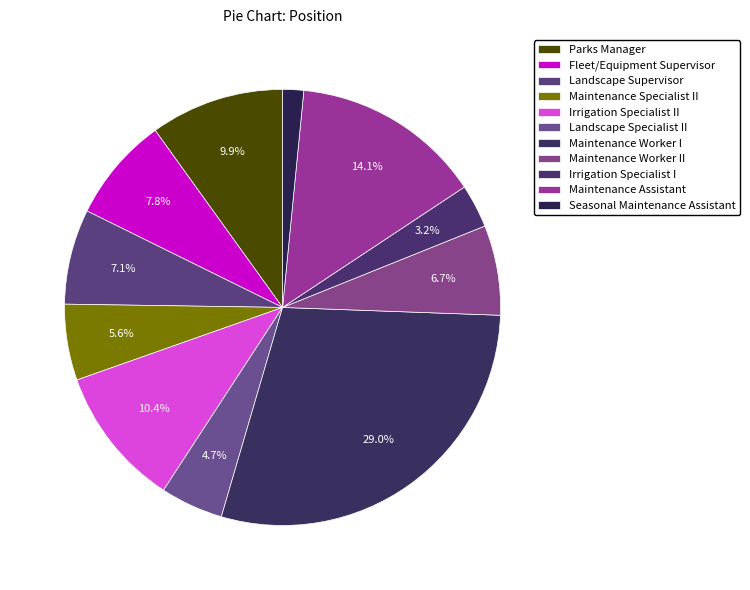

To the nearest percent, what is the average slice percentage?

9%